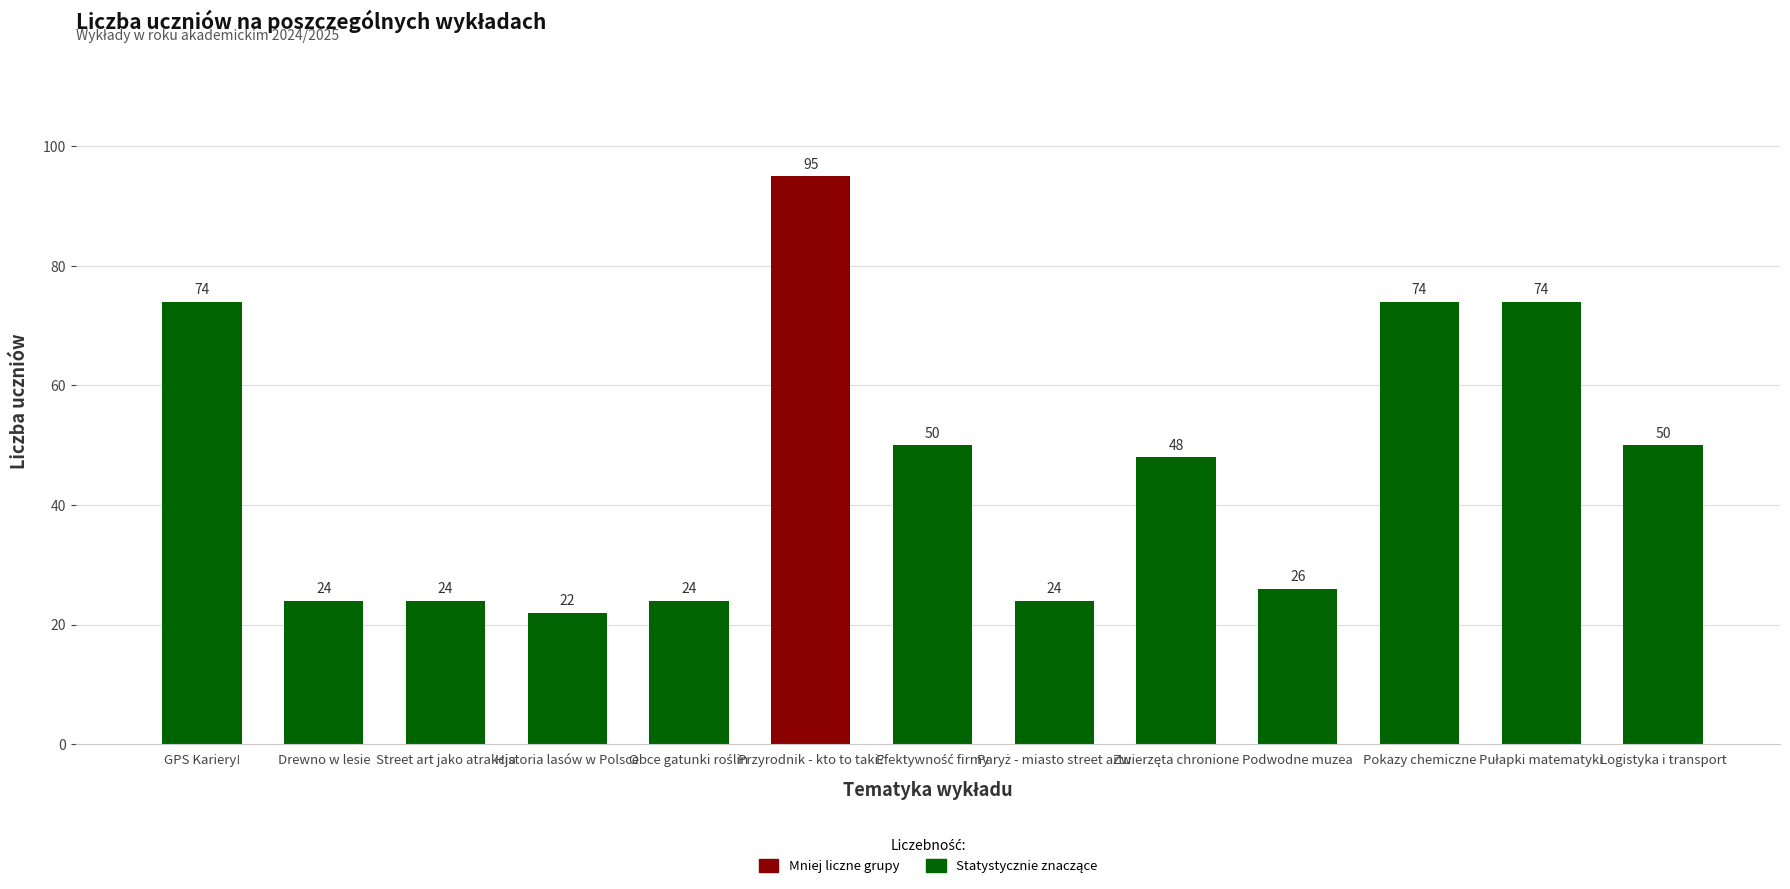

How many data points does each series have?

13